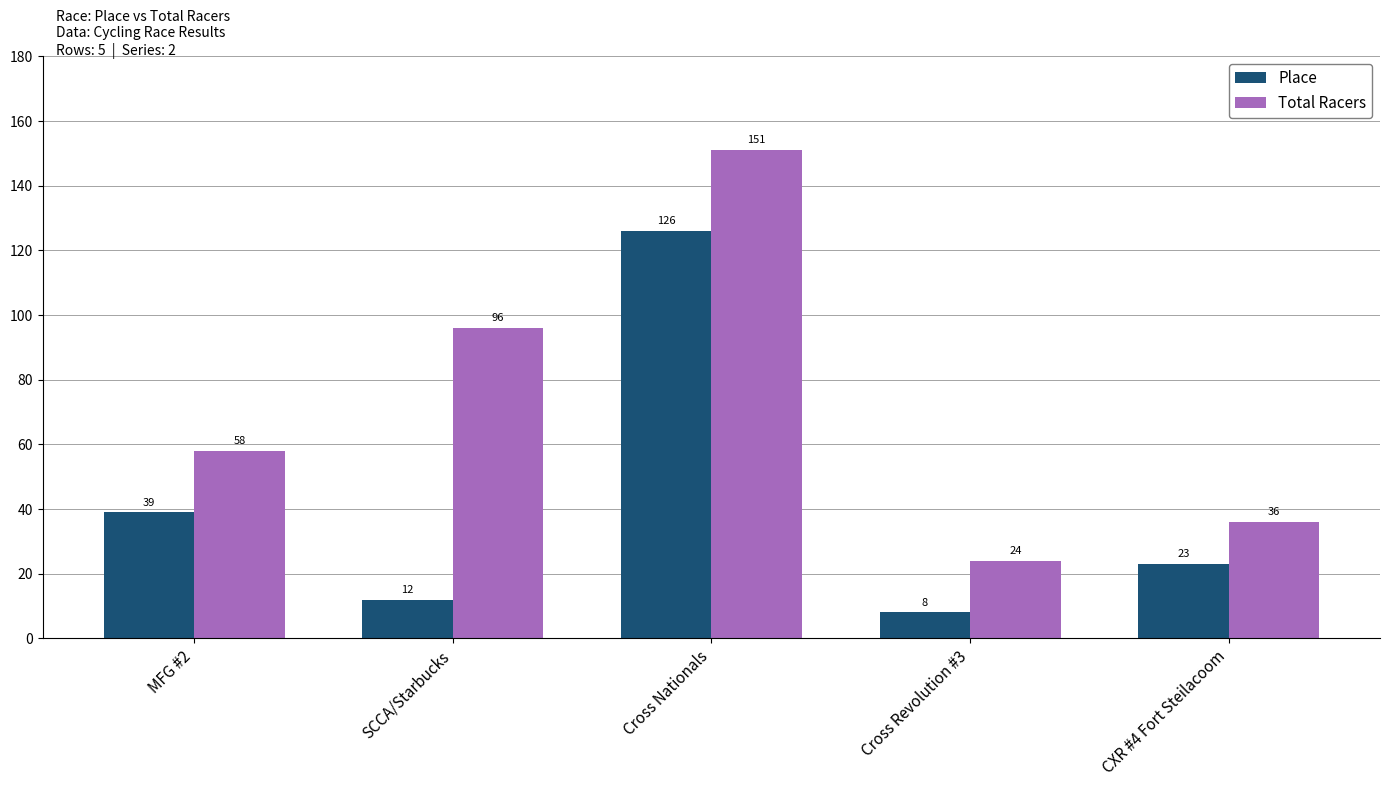

Is it true that Place equals 37 at CXR #4 Fort Steilacoom?

False